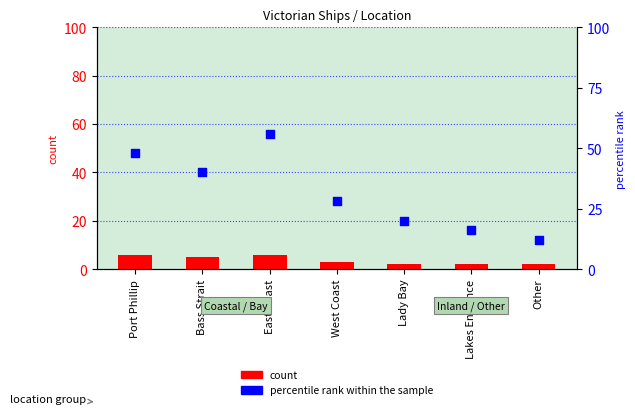

Which series contains the lowest Y value?

count